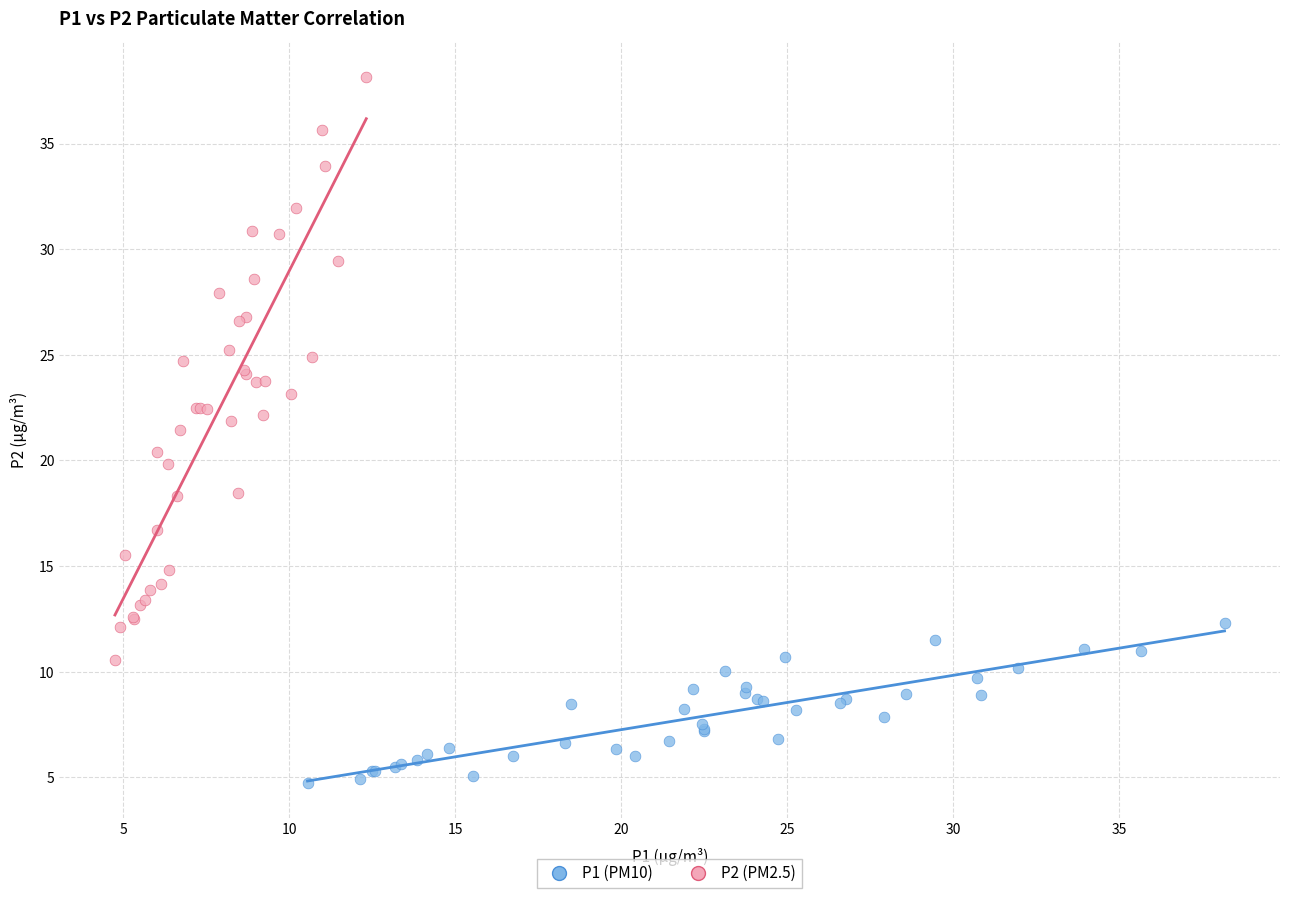

Which series reaches the minimum Y coordinate?

P1 (PM10)